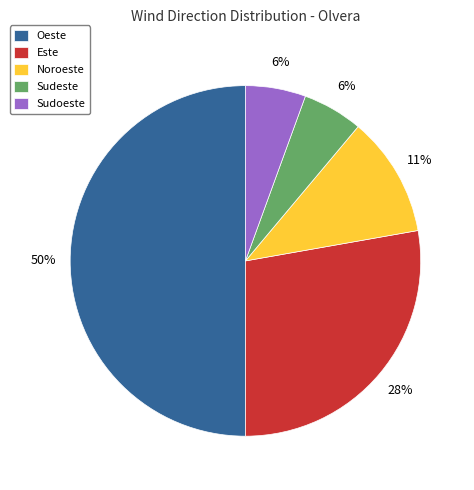

Is Este the majority of the pie?

No